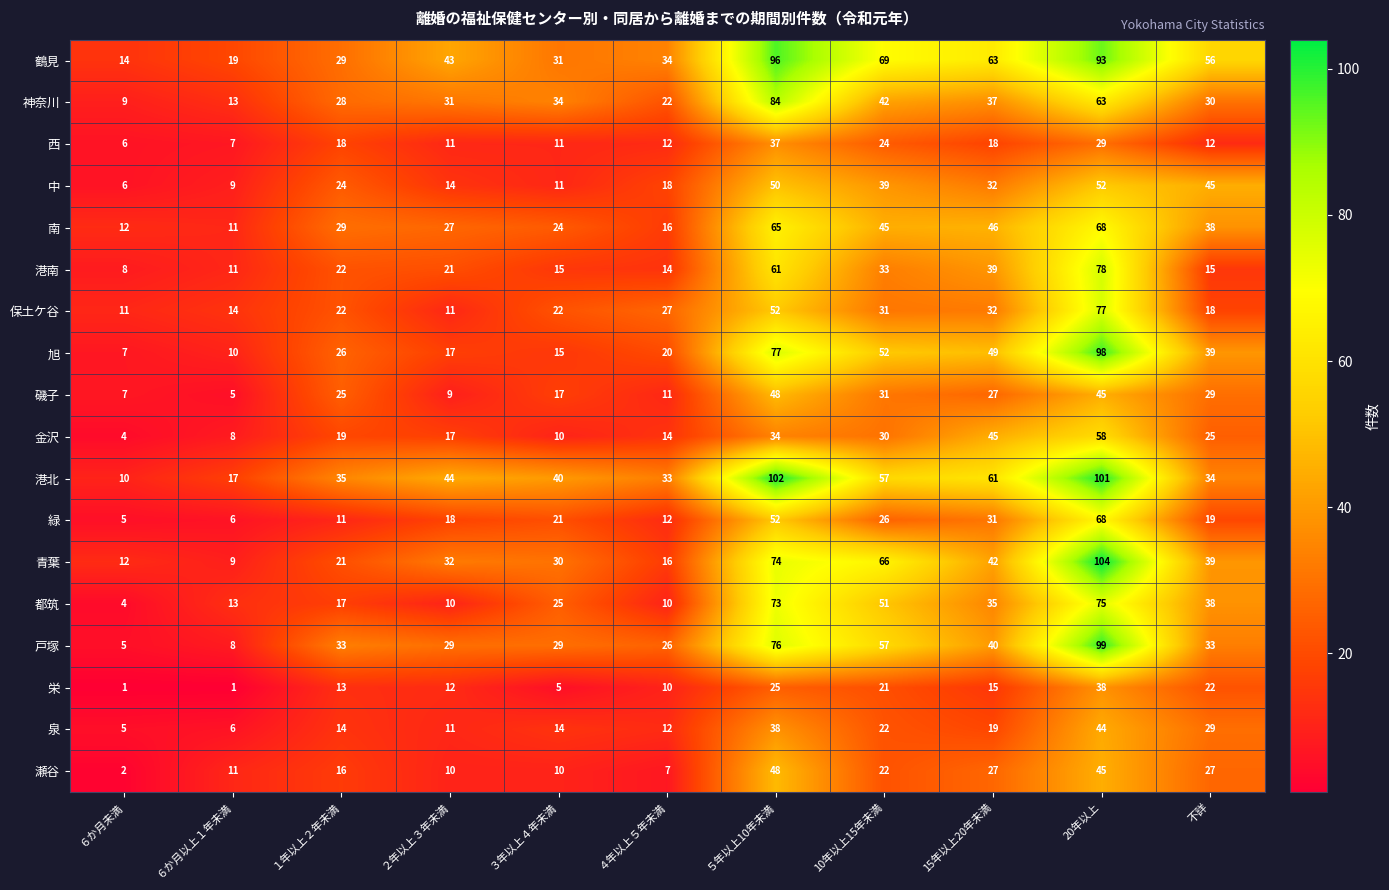

What is the average value of the 都筑 series?

32